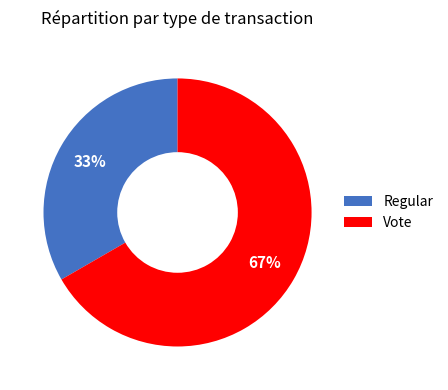

Do Vote and Regular together represent more than half of the pie?

Yes